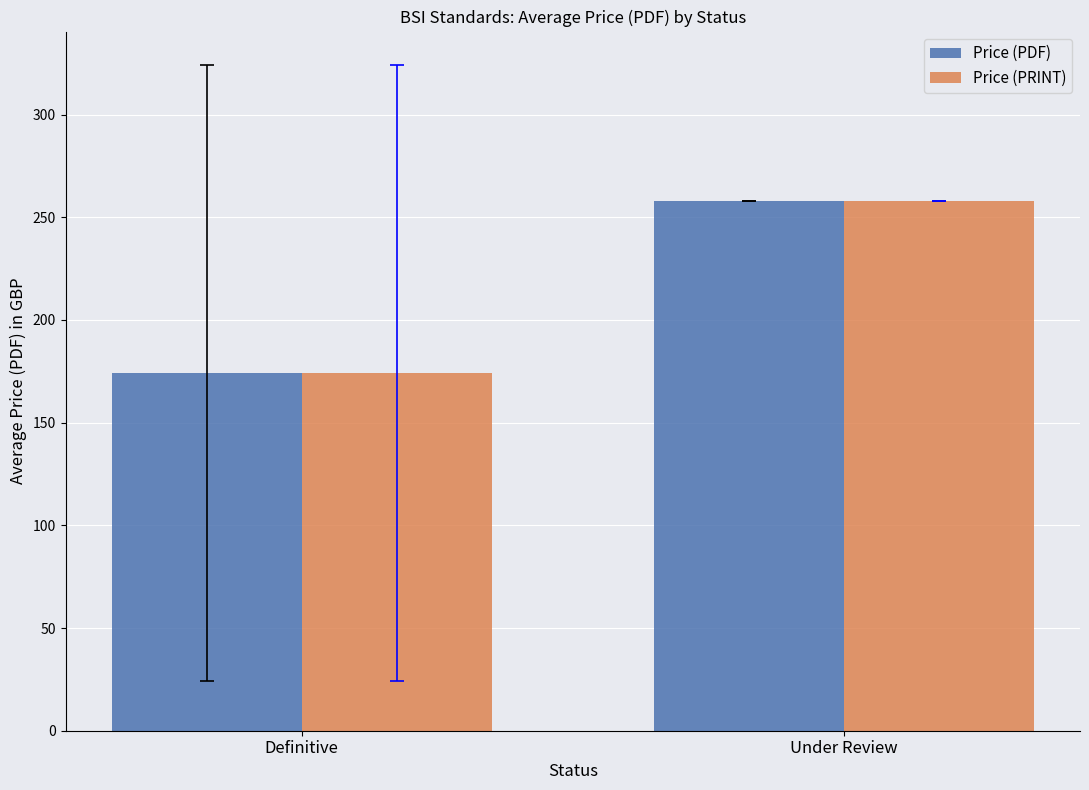

Where is Price (PDF) nearest to the value 216?

Definitive